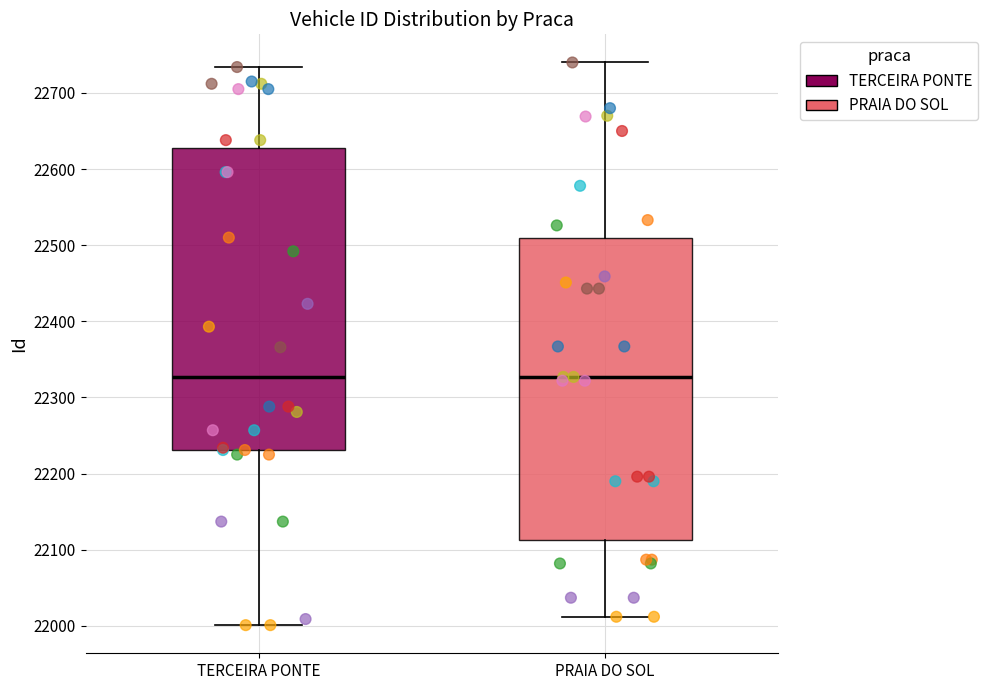

Reading left to right, read every box against the y-axis: the position of its median line, the range the box covers, and the ends of its whiskers. The values are not printed on the chart, so give them approximately, as read against the axis.

TERCEIRA PONTE: median 22330, box 22230 to 22630, whiskers 22000 to 22730
PRAIA DO SOL: median 22330, box 22110 to 22510, whiskers 22010 to 22740